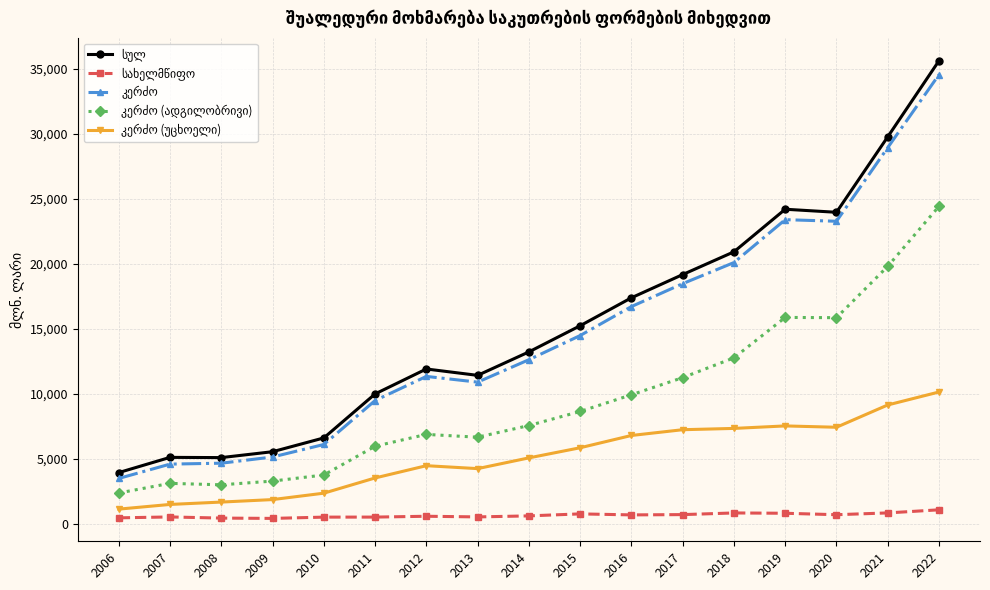

Which label corresponds to the largest value in the chart?

2022